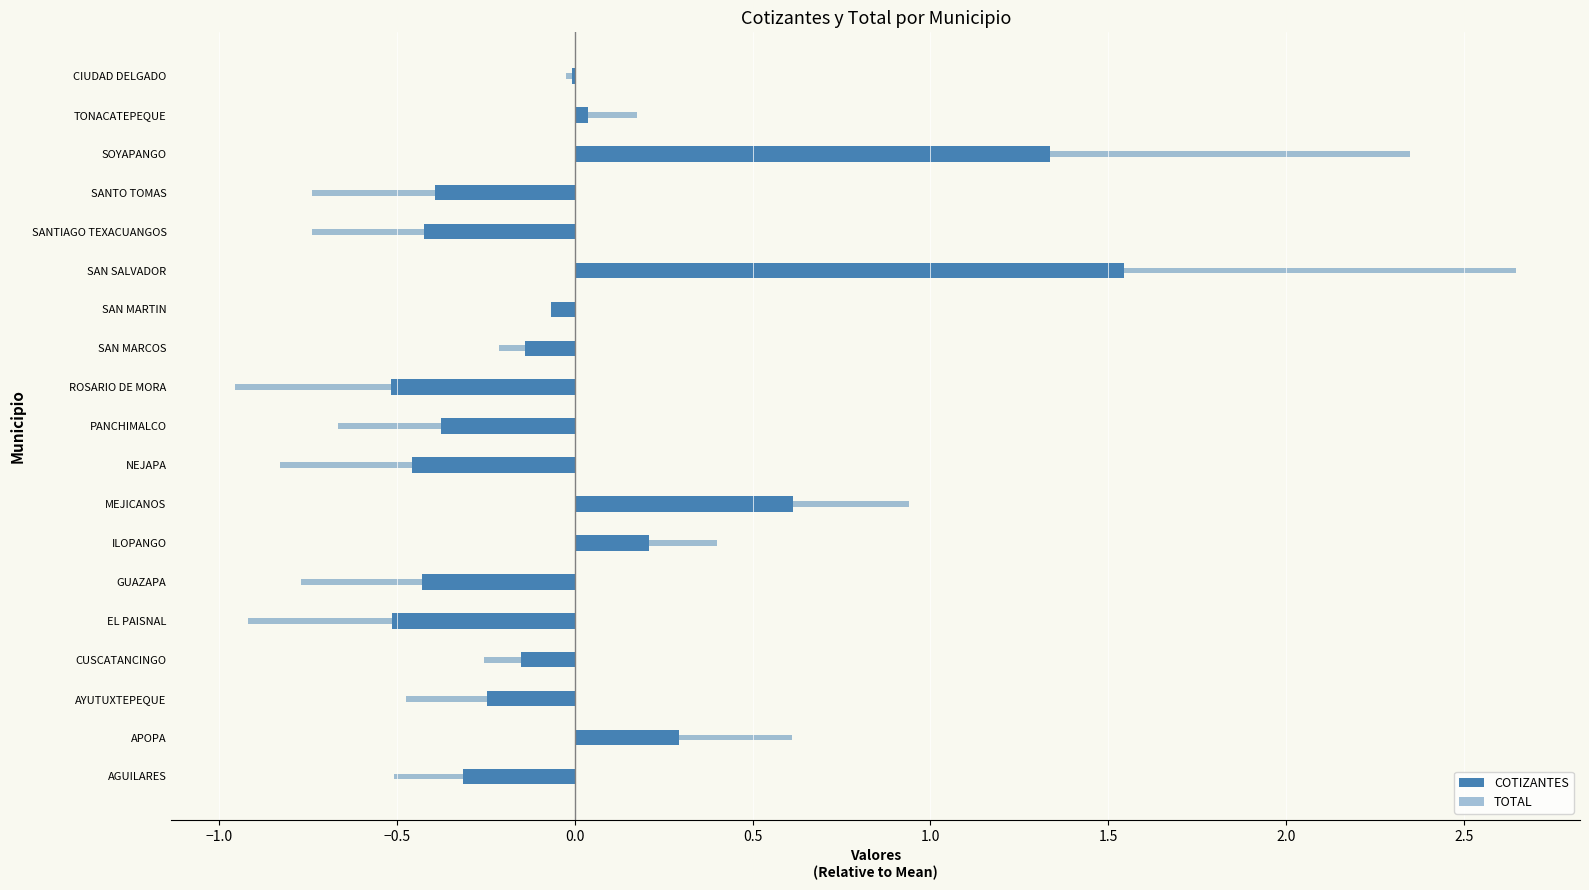

What is the difference between the maximum and minimum values in the TOTAL series?

3.6